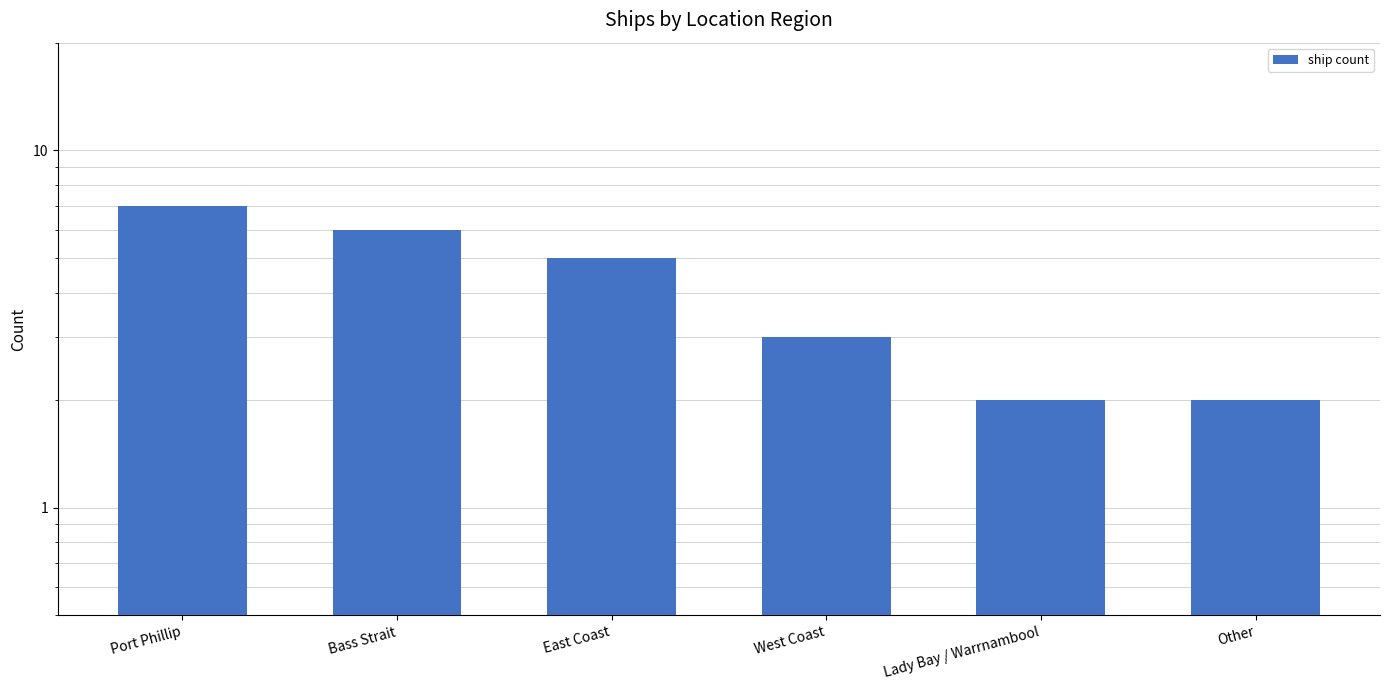

The chart shows a value of 6 at Bass Strait. True or false?

True